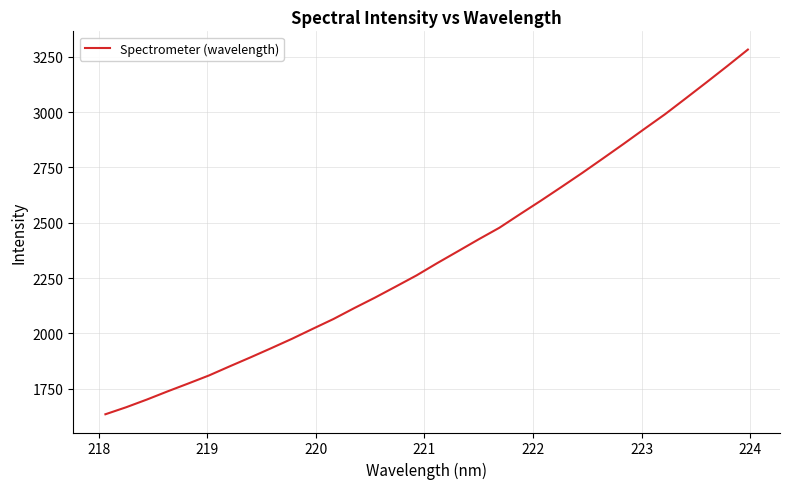

What is the difference between the maximum and minimum values?

1647.3